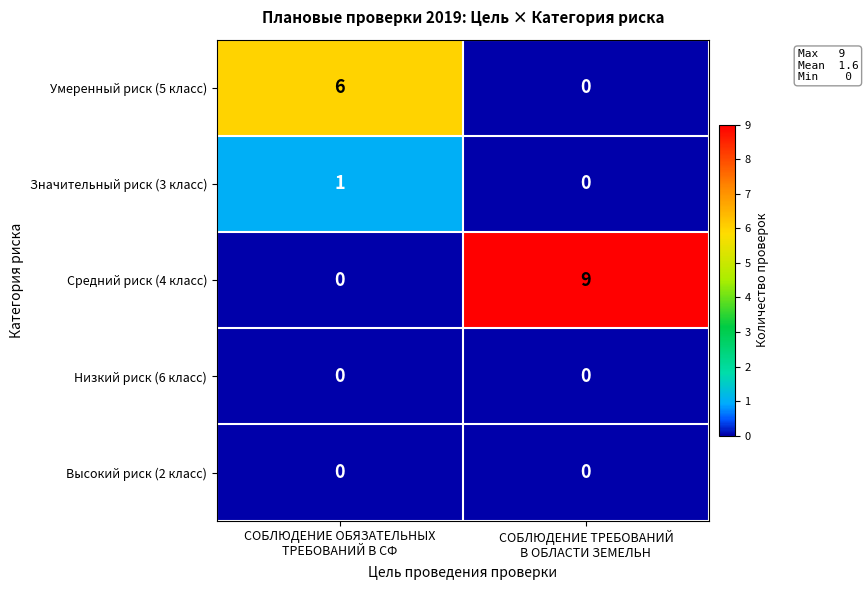

At which category is the sum across all series the highest?

СОБЛЮДЕНИЕ ТРЕБОВАНИЙ
В ОБЛАСТИ ЗЕМЕЛЬН